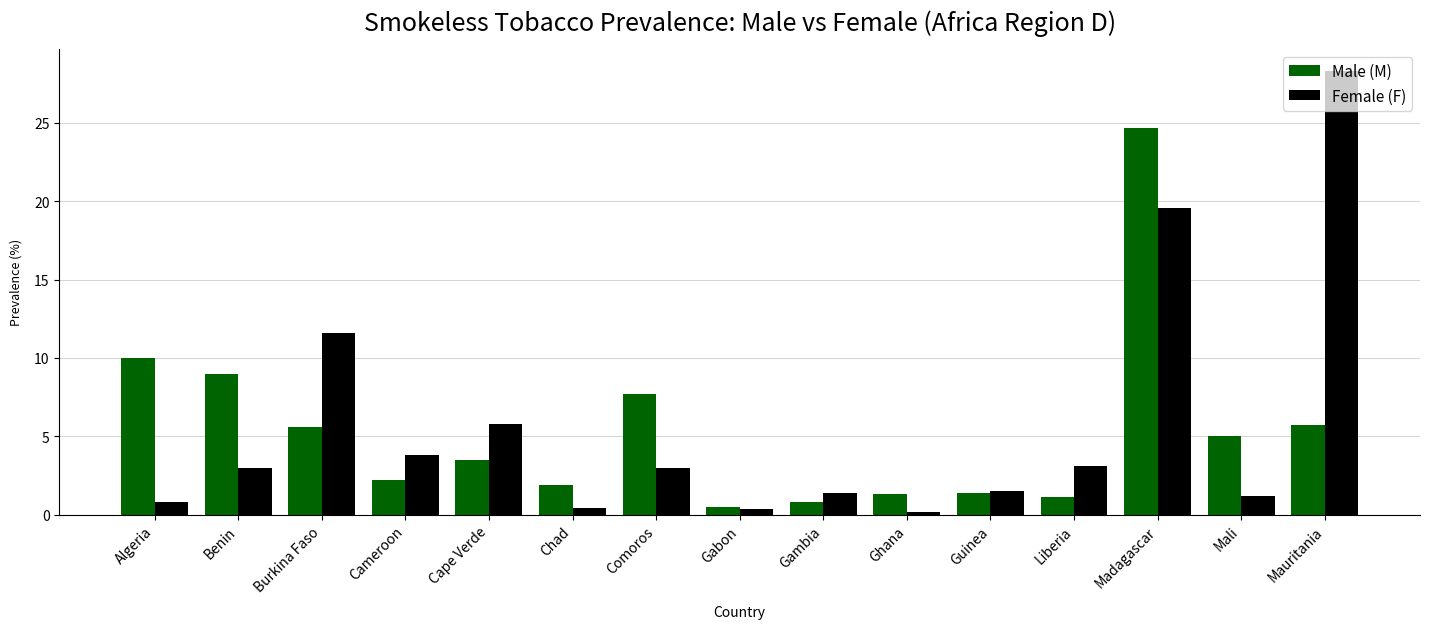

Is the value of Female (F) at Burkina Faso greater than the value of Male (M) at Benin?

Yes